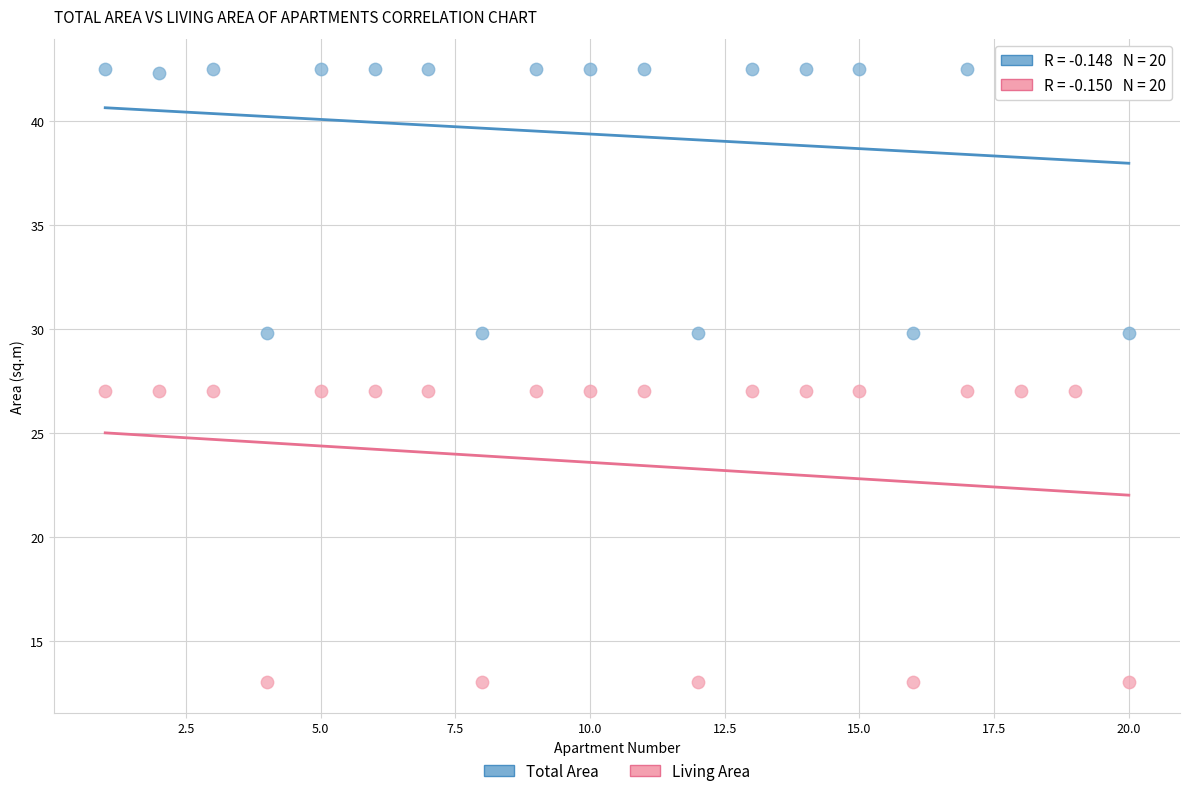

Which series contains the highest Y value?

Total Area